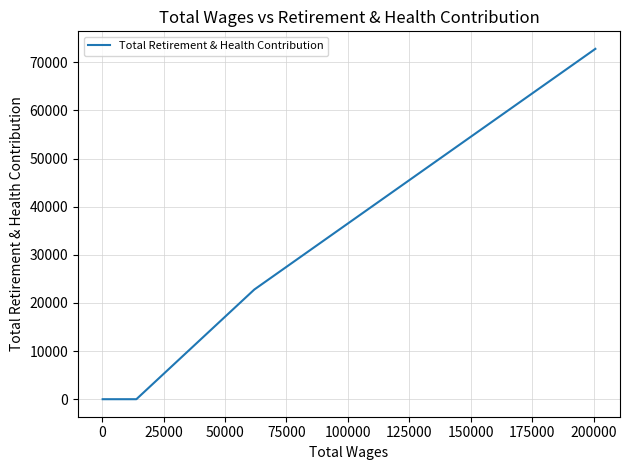

Reading right to left, transcribe all the data shown in this chart.

72803	22789	0	0	0	0	0	0